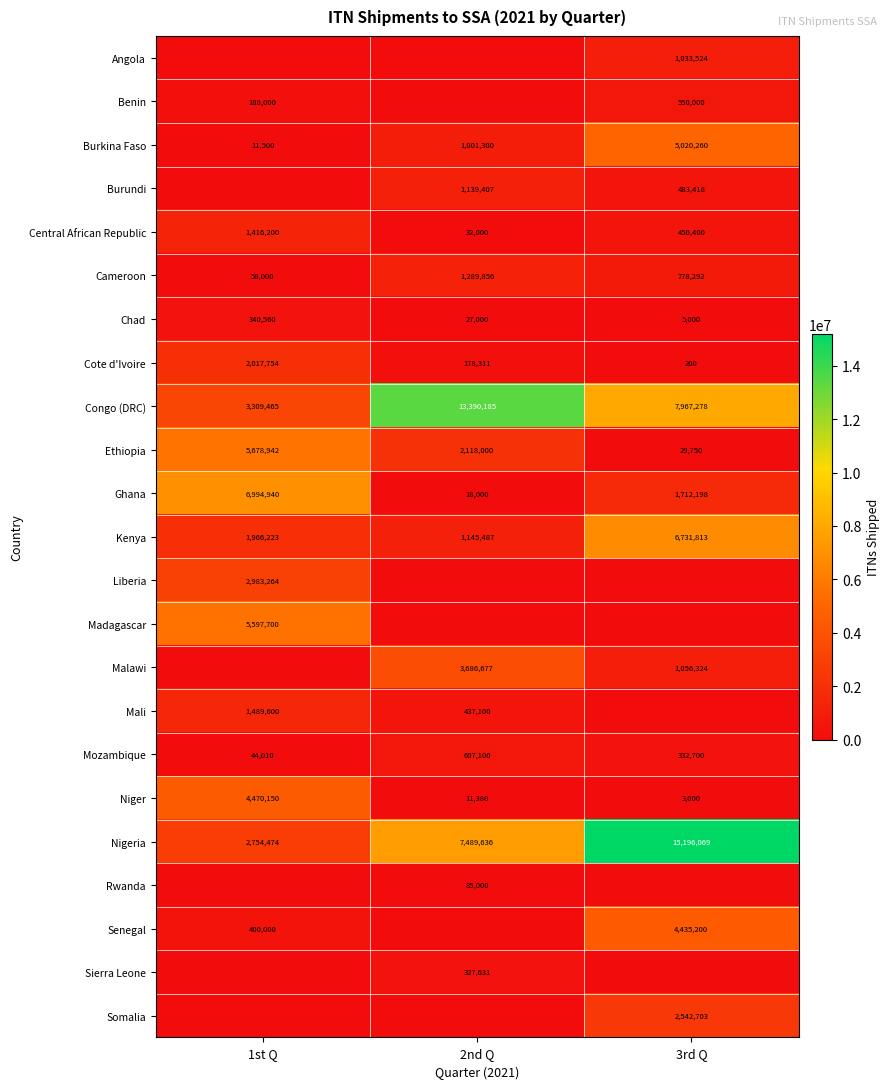

List the labels in order of Nigeria value, smallest first.

1st Q, 2nd Q, 3rd Q